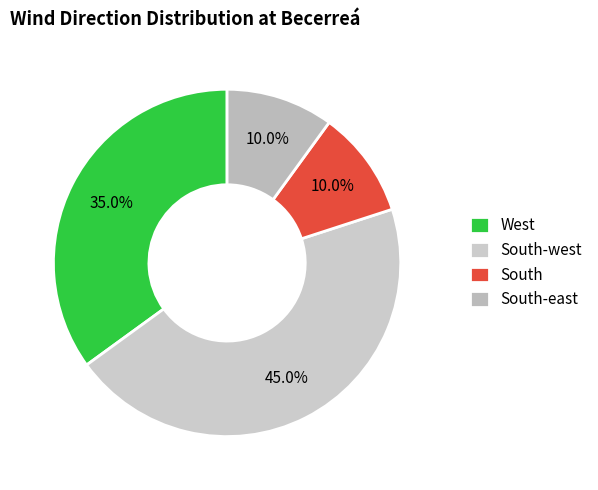

Combined, do South and South-east account for over 50%?

No